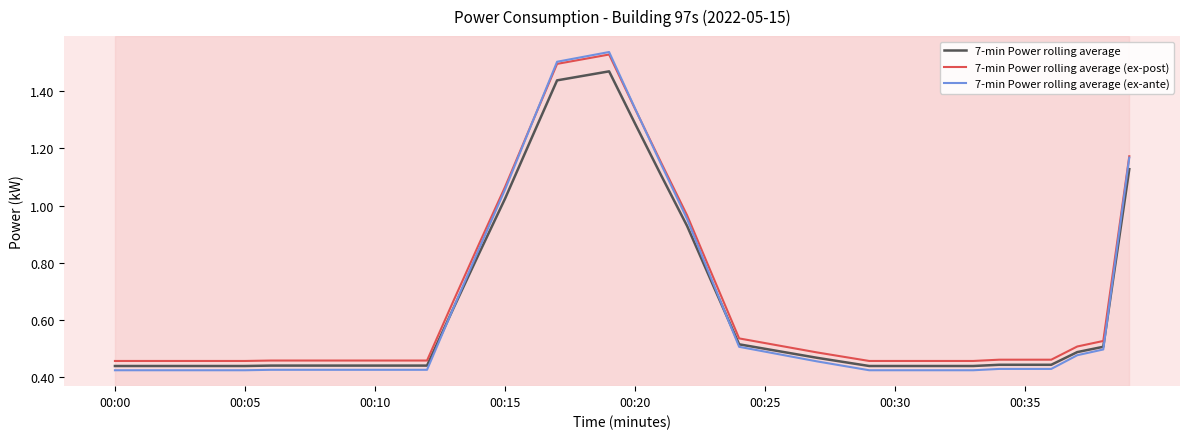

Which series has the widest spread of values?

7-min Power rolling average (ex-ante)